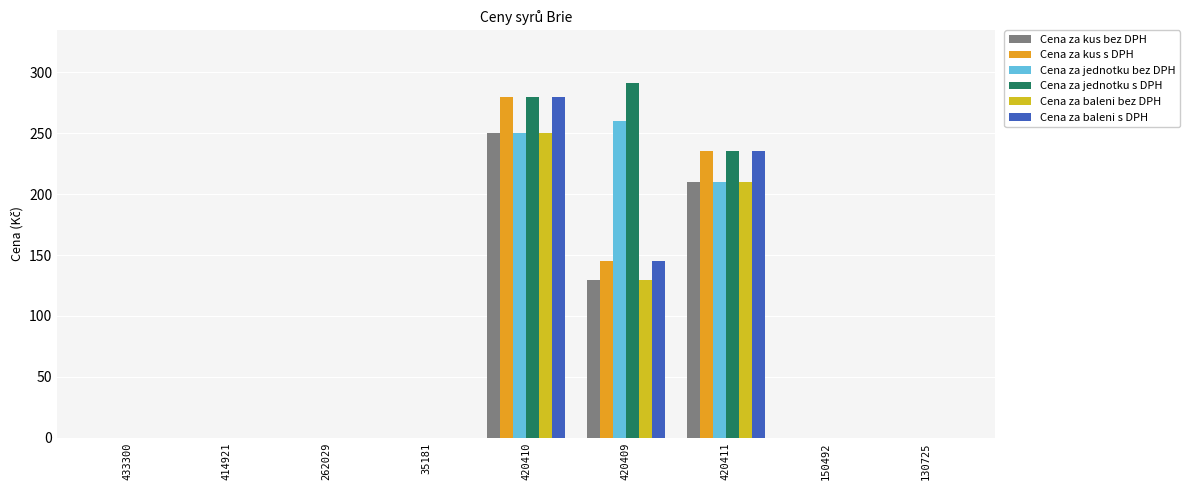

Are the bars grouped side by side (vs. stacked)?

Yes